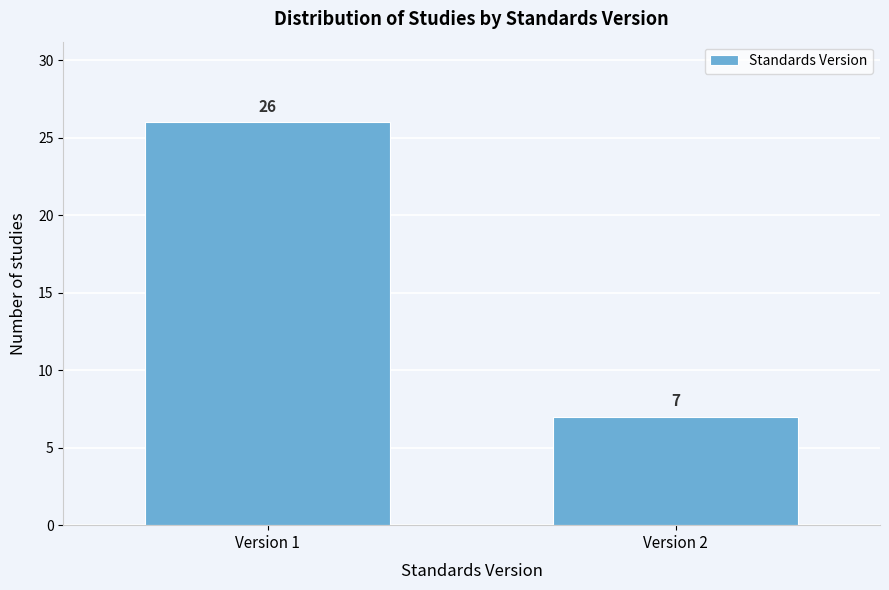

Reading left to right, extract all data points from this chart.

Version 1=26	Version 2=7